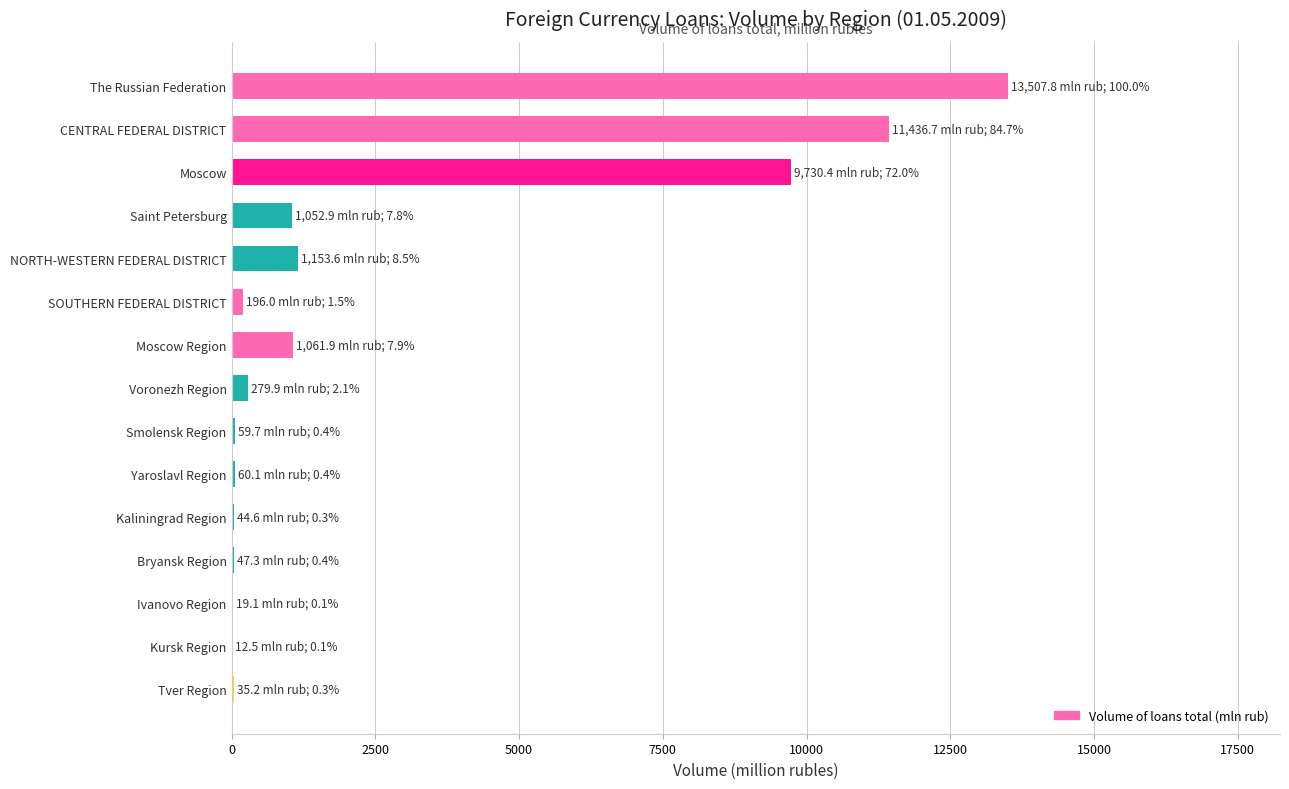

How many categories are shown in the chart?

15